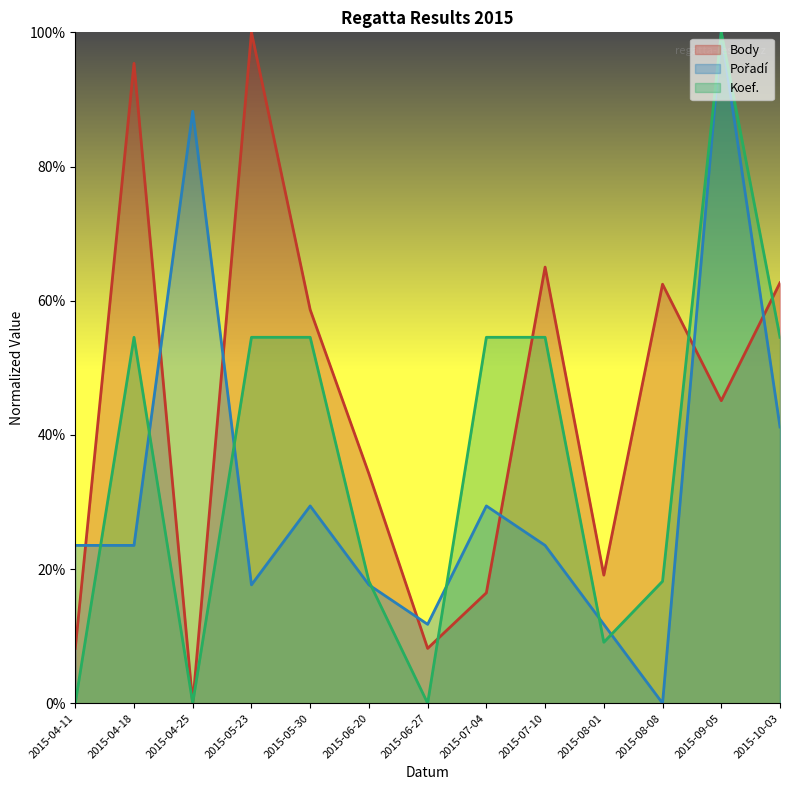

What is the difference between the highest and lowest values at 2015-08-01?

10.0